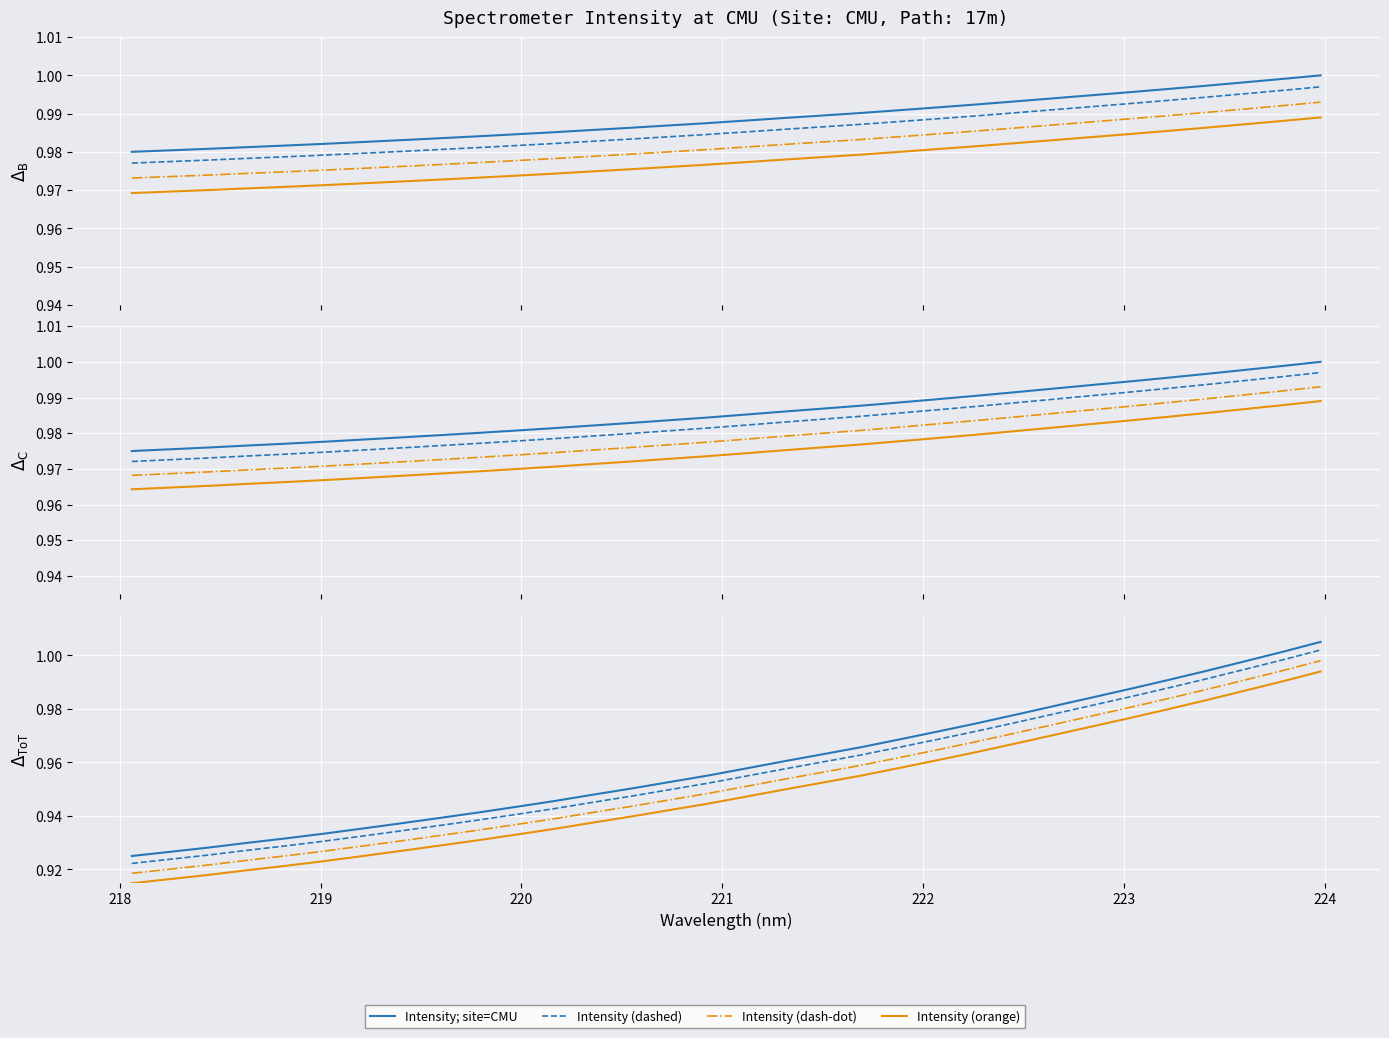

What is the difference between the maximum and second lowest values in the Intensity (dash-dot) series?

0.1